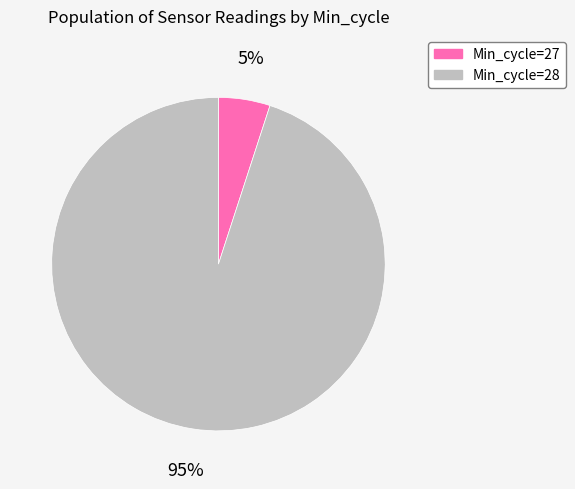

What is the majority slice?

Min_cycle=28